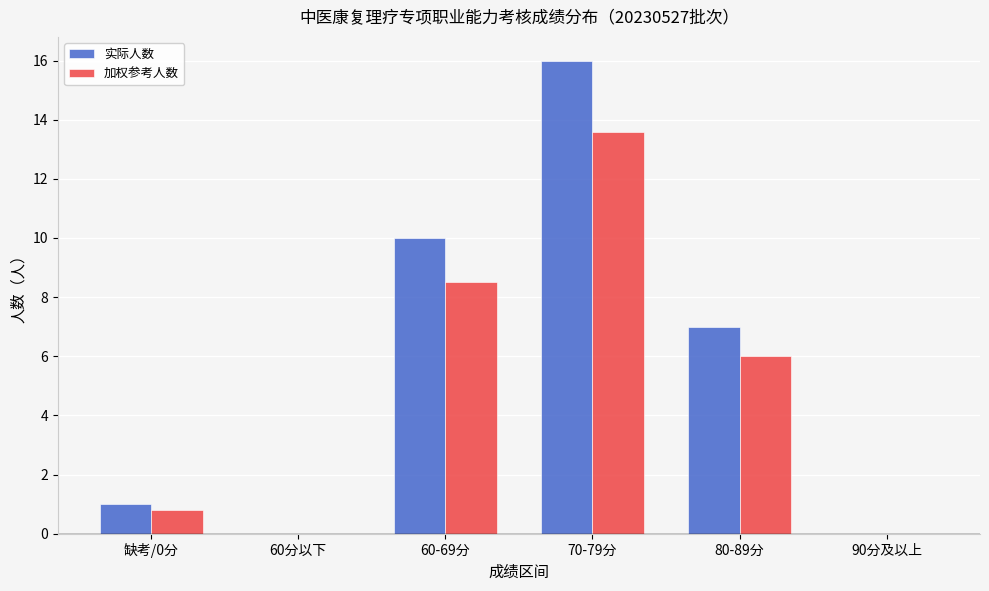

What is the greatest value displayed?

16.0